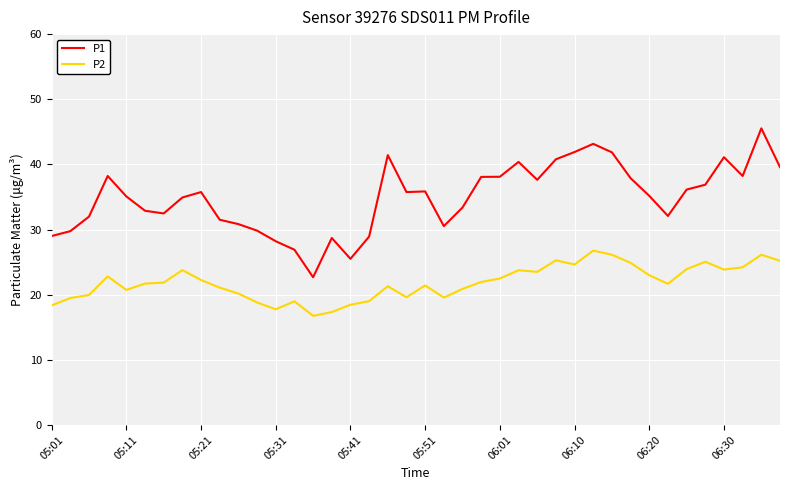

Rank the series by their average value, from highest to lowest.

P1, P2